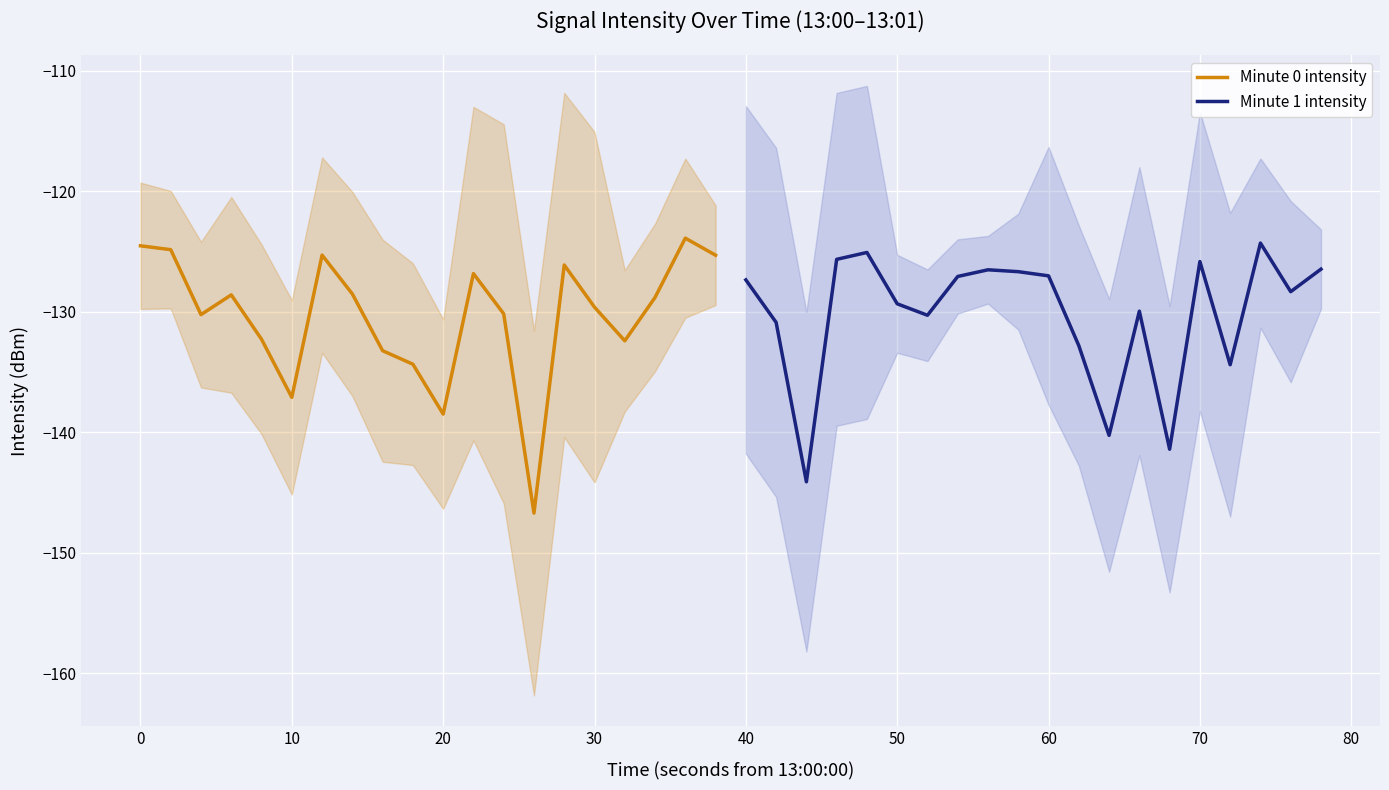

What is the maximum value for Minute 1 intensity?

-124.3